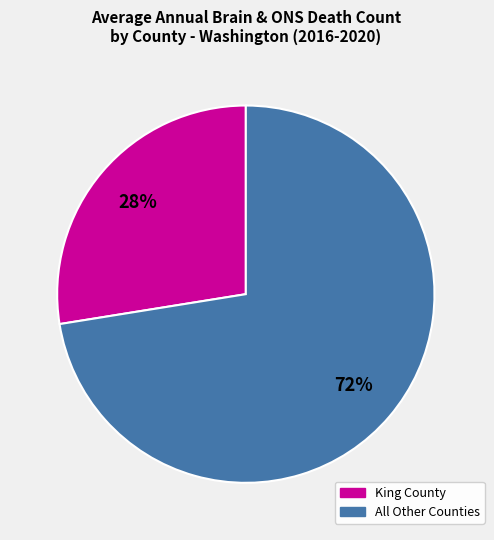

Count the number of slices in the pie.

2